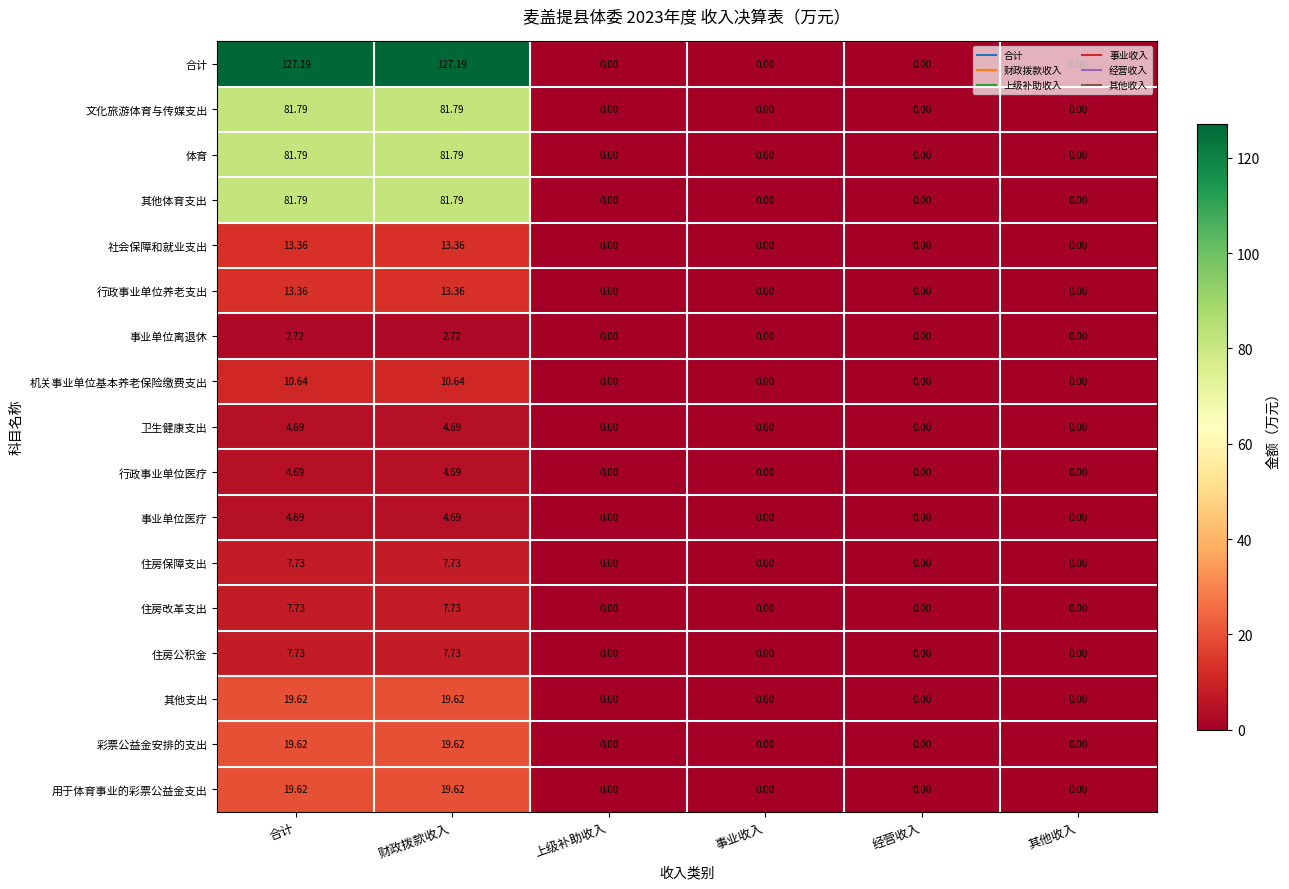

How many data points does each series have?

6